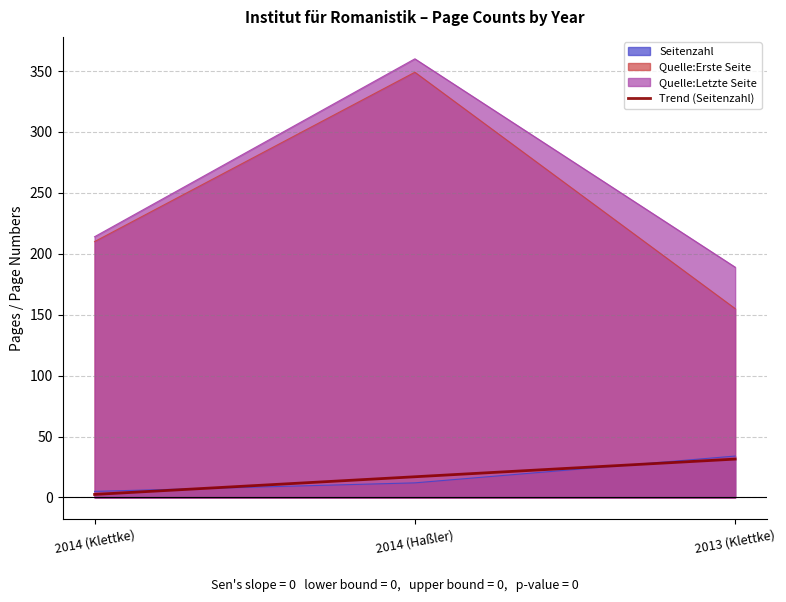

What is the difference between the values at 2013 (Klettke) and 2014 (Klettke)?

29.0